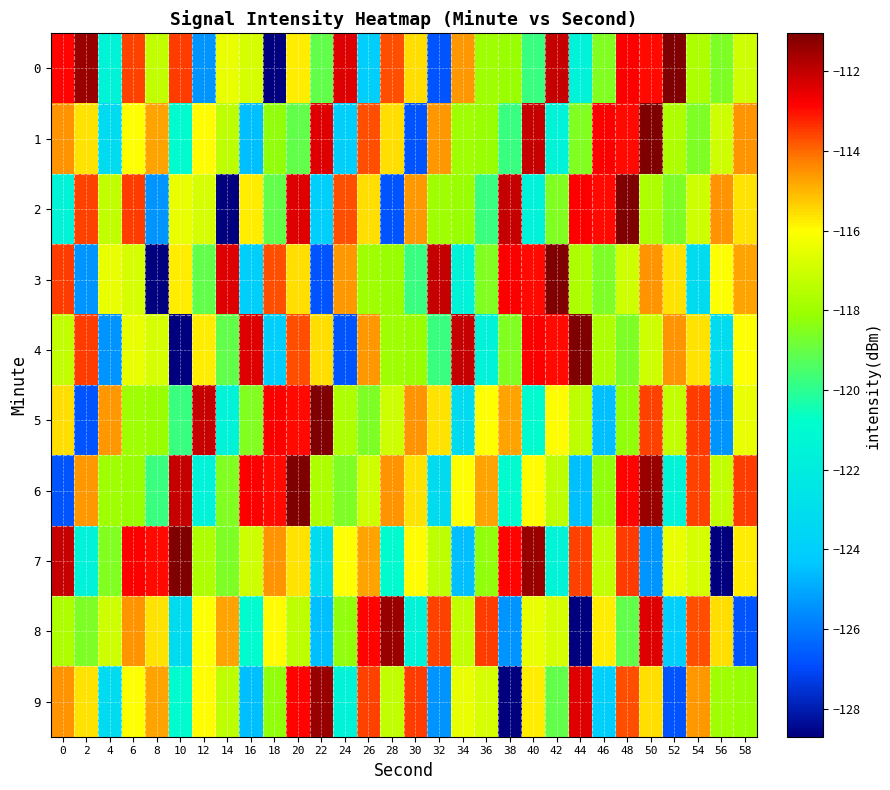

Reading left to right, what are all the values shown in this chart?

0: 0=-112.9	2=-111.4	4=-121.6	6=-113.6	8=-117.3	10=-113.5	12=-125.4	14=-116.4	16=-116.9	18=-128.7	20=-115.7	22=-119.1	24=-112.4	26=-124.0	28=-113.7	30=-115.6	32=-126.7	34=-114.6	36=-118.0	38=-118.1	40=-119.8	42=-112.0	44=-121.6	46=-118.5	48=-112.8	50=-113.0	52=-111.0	54=-117.7	56=-118.6	58=-117.0
1: 0=-114.5	2=-115.6	4=-123.2	6=-116.0	8=-114.7	10=-121.0	12=-116.0	14=-117.4	16=-124.6	18=-118.2	20=-119.1	22=-112.4	24=-124.0	26=-113.7	28=-115.6	30=-126.7	32=-114.6	34=-118.0	36=-118.1	38=-119.8	40=-112.0	42=-121.6	44=-118.5	46=-112.8	48=-113.0	50=-111.0	52=-117.7	54=-118.6	56=-117.0	58=-114.5
2: 0=-121.6	2=-113.6	4=-117.3	6=-113.5	8=-125.4	10=-116.4	12=-116.9	14=-128.7	16=-115.7	18=-119.1	20=-112.4	22=-124.0	24=-113.7	26=-115.6	28=-126.7	30=-114.6	32=-118.0	34=-118.1	36=-119.8	38=-112.0	40=-121.6	42=-118.5	44=-112.8	46=-113.0	48=-111.0	50=-117.7	52=-118.6	54=-117.0	56=-114.5	58=-115.6
3: 0=-113.5	2=-125.4	4=-116.4	6=-116.9	8=-128.7	10=-115.7	12=-119.1	14=-112.4	16=-124.0	18=-113.7	20=-115.6	22=-126.7	24=-114.6	26=-118.0	28=-118.1	30=-119.8	32=-112.0	34=-121.6	36=-118.5	38=-112.8	40=-113.0	42=-111.0	44=-117.7	46=-118.6	48=-117.0	50=-114.5	52=-115.6	54=-123.2	56=-116.0	58=-114.7
4: 0=-117.3	2=-113.5	4=-125.4	6=-116.4	8=-116.9	10=-128.7	12=-115.7	14=-119.1	16=-112.4	18=-124.0	20=-113.7	22=-115.6	24=-126.7	26=-114.6	28=-118.0	30=-118.1	32=-119.8	34=-112.0	36=-121.6	38=-118.5	40=-112.8	42=-113.0	44=-111.0	46=-117.7	48=-118.6	50=-117.0	52=-114.5	54=-115.6	56=-123.2	58=-116.0
5: 0=-115.6	2=-126.7	4=-114.6	6=-118.0	8=-118.1	10=-119.8	12=-112.0	14=-121.6	16=-118.5	18=-112.8	20=-113.0	22=-111.0	24=-117.7	26=-118.6	28=-117.0	30=-114.5	32=-115.6	34=-123.2	36=-116.0	38=-114.7	40=-121.0	42=-116.0	44=-117.4	46=-124.6	48=-118.2	50=-113.6	52=-117.3	54=-113.5	56=-125.4	58=-116.4
6: 0=-126.7	2=-114.6	4=-118.0	6=-118.1	8=-119.8	10=-112.0	12=-121.6	14=-118.5	16=-112.8	18=-113.0	20=-111.0	22=-117.7	24=-118.6	26=-117.0	28=-114.5	30=-115.6	32=-123.2	34=-116.0	36=-114.7	38=-121.0	40=-116.0	42=-117.4	44=-124.6	46=-118.2	48=-112.9	50=-111.4	52=-121.6	54=-113.6	56=-117.3	58=-113.5
7: 0=-112.0	2=-121.6	4=-118.5	6=-112.8	8=-113.0	10=-111.0	12=-117.7	14=-118.6	16=-117.0	18=-114.5	20=-115.6	22=-123.2	24=-116.0	26=-114.7	28=-121.0	30=-116.0	32=-117.4	34=-124.6	36=-118.2	38=-112.9	40=-111.4	42=-121.6	44=-113.6	46=-117.3	48=-113.5	50=-125.4	52=-116.4	54=-116.9	56=-128.7	58=-115.7
8: 0=-117.7	2=-118.6	4=-117.0	6=-114.5	8=-115.6	10=-123.2	12=-116.0	14=-114.7	16=-121.0	18=-116.0	20=-117.4	22=-124.6	24=-118.2	26=-112.9	28=-111.4	30=-121.6	32=-113.6	34=-117.3	36=-113.5	38=-125.4	40=-116.4	42=-116.9	44=-128.7	46=-115.7	48=-119.1	50=-112.4	52=-124.0	54=-113.7	56=-115.6	58=-126.7
9: 0=-114.5	2=-115.6	4=-123.2	6=-116.0	8=-114.7	10=-121.0	12=-116.0	14=-117.4	16=-124.6	18=-118.2	20=-112.9	22=-111.4	24=-121.6	26=-113.6	28=-117.3	30=-113.5	32=-125.4	34=-116.4	36=-116.9	38=-128.7	40=-115.7	42=-119.1	44=-112.4	46=-124.0	48=-113.7	50=-115.6	52=-126.7	54=-114.6	56=-118.0	58=-118.1